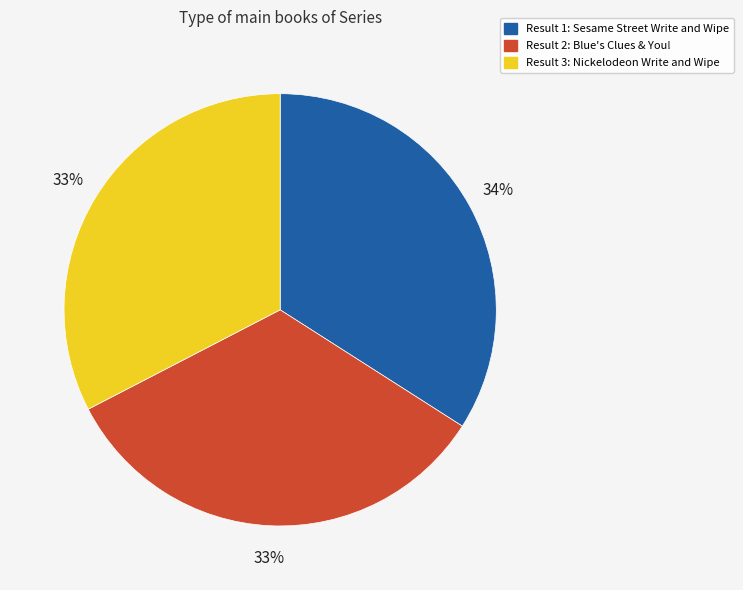

Does Result 1: Sesame Street Write and Wipe represent more than half of the total?

No